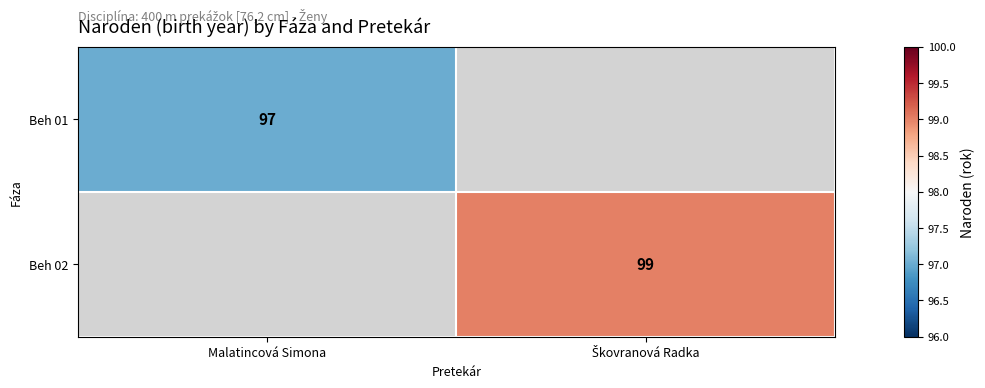

The Beh 01 series shows 129 at Malatincová Simona. True or false?

False